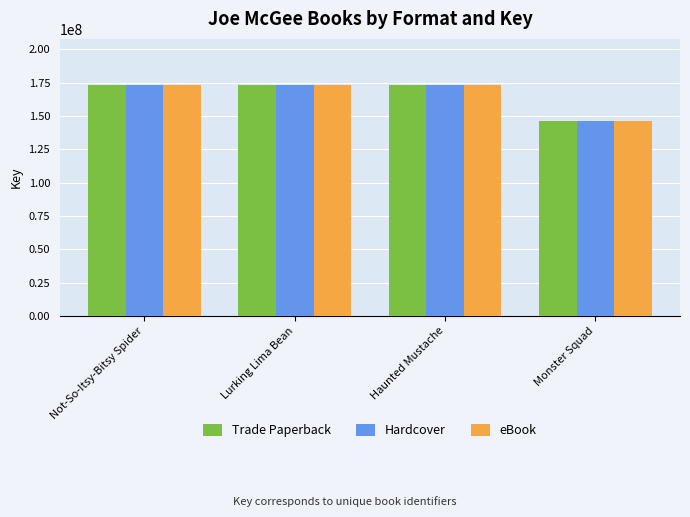

What is the maximum value for Hardcover?

173103888